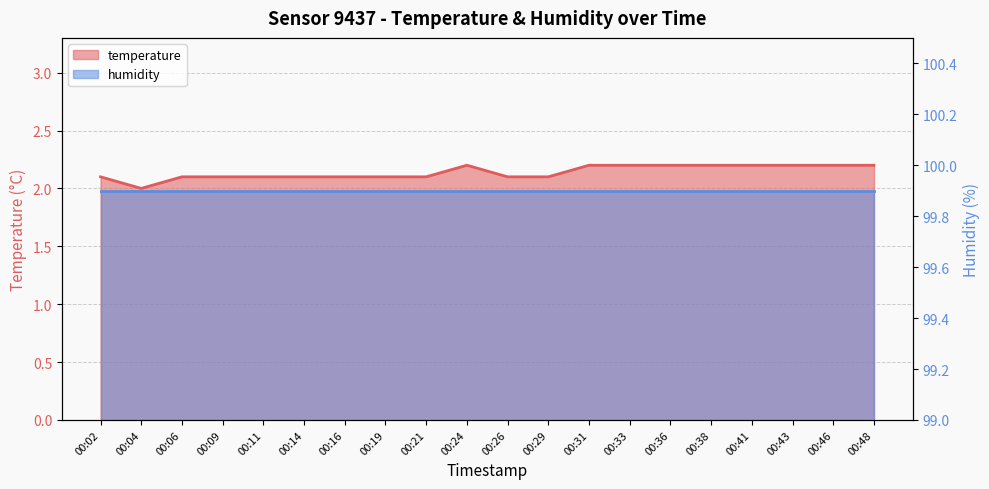

Rank the categories by value from highest to lowest.

00:24, 00:31, 00:33, 00:36, 00:38, 00:41, 00:43, 00:46, 00:48, 00:02, 00:06, 00:09, 00:11, 00:14, 00:16, 00:19, 00:21, 00:26, 00:29, 00:04